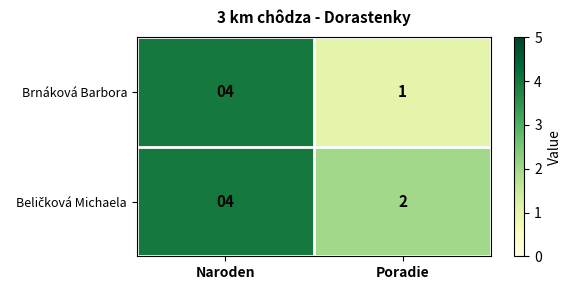

Rank the categories by Brnáková Barbora value from lowest to highest.

Poradie, Naroden